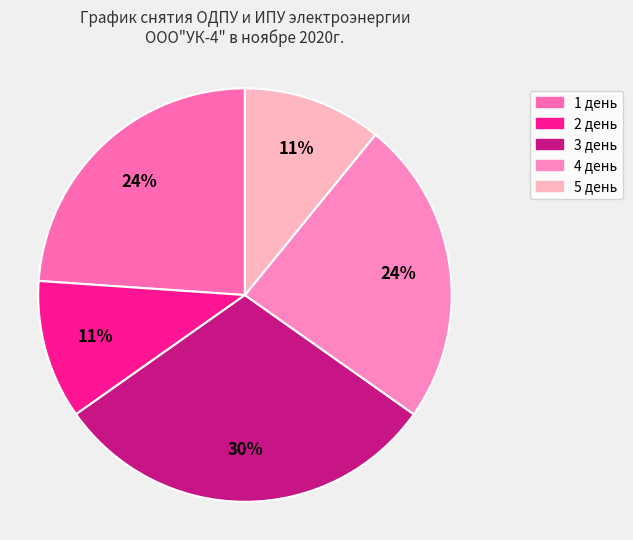

Is it true that 1 день is 24% of the pie?

True